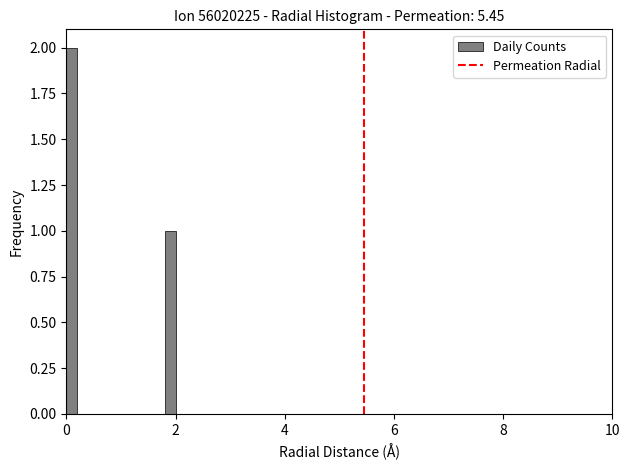

Around what value on the x-axis is the tallest bar? Give the approximate position of its centre, as read against the axis.

0.2